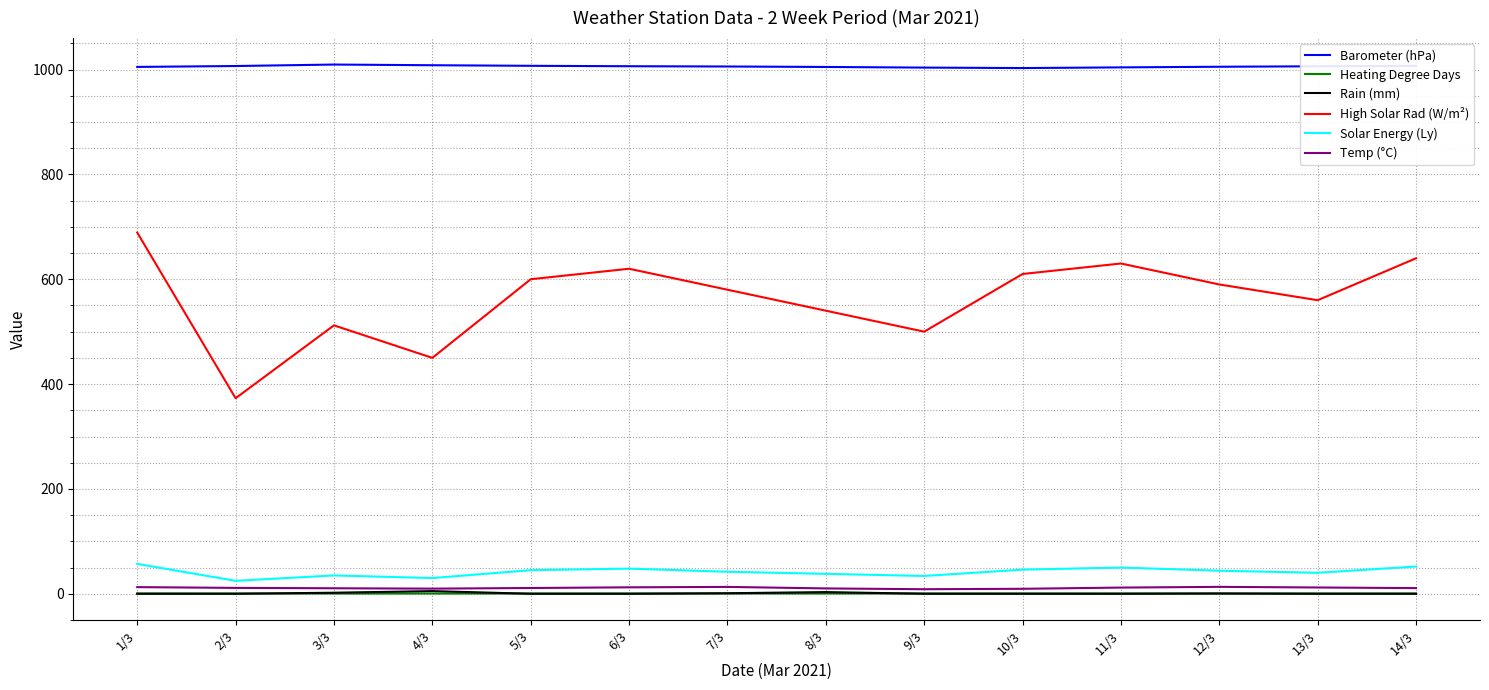

How many series are shown in this chart?

6